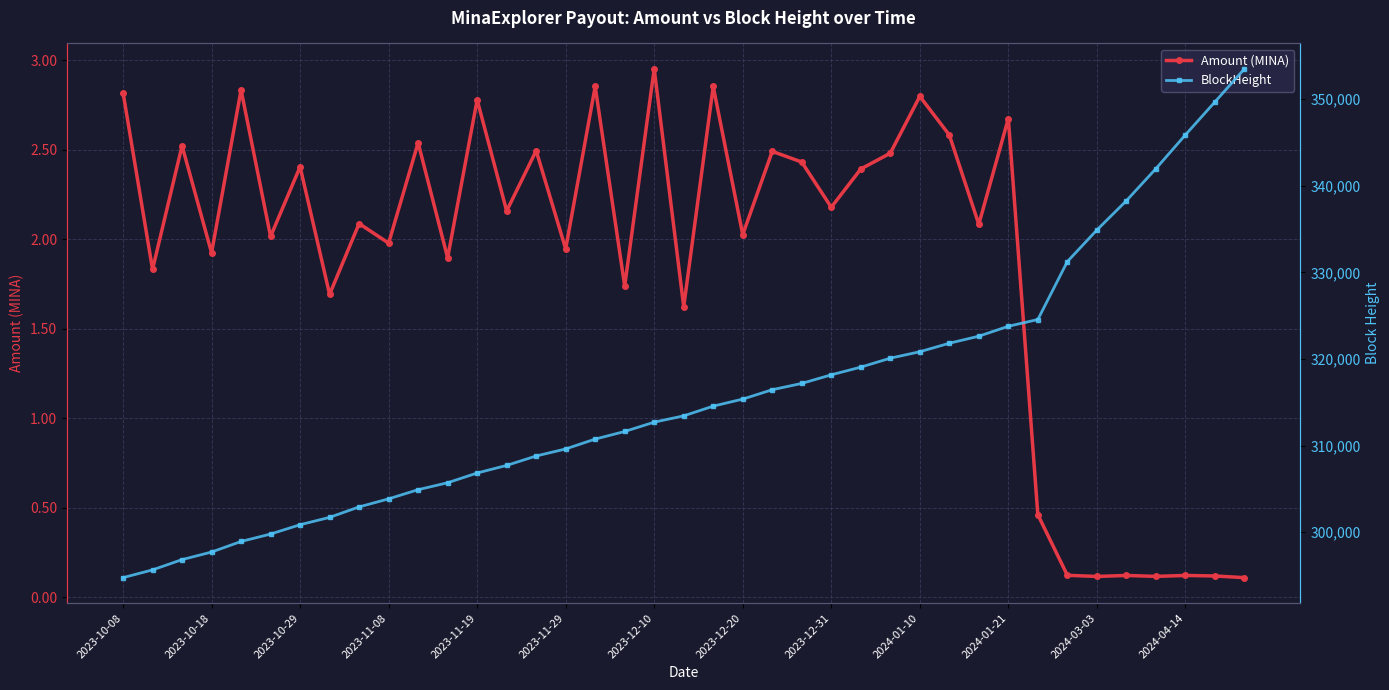

At 35, list the series in order from largest to smallest.

BlockHeight, Amount (MINA)